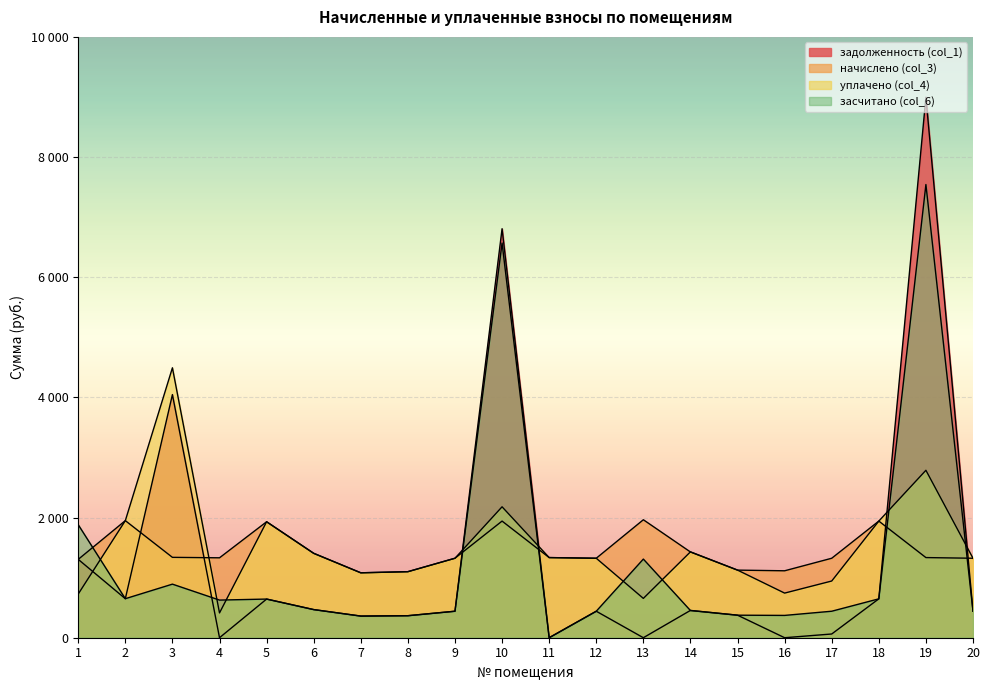

True or false: засчитано (col_6) has a value of 6569.5 at 10.

True